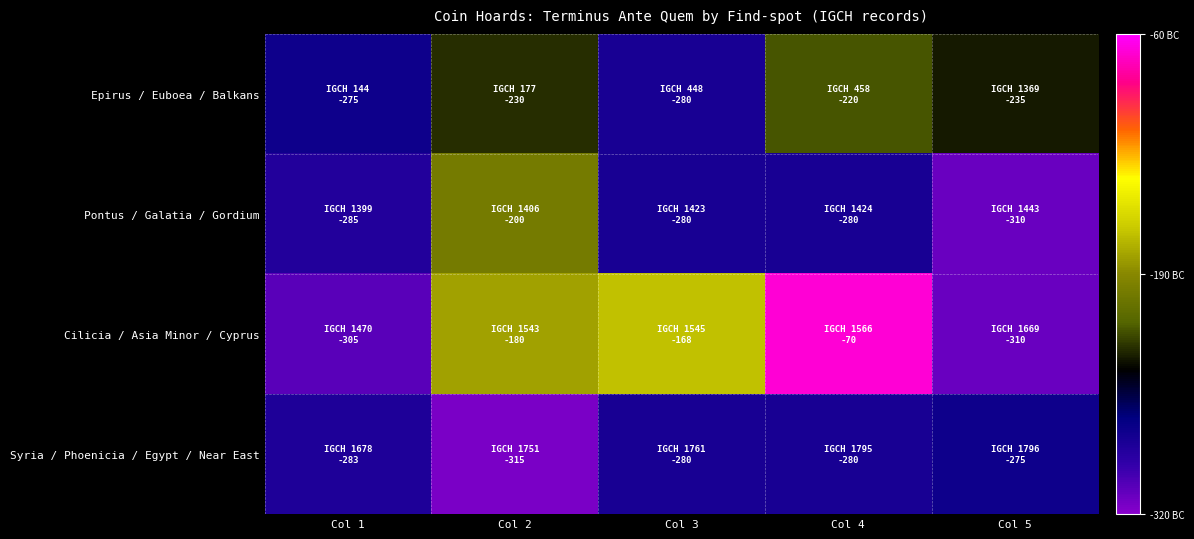

What is the maximum value shown in the chart?

-70